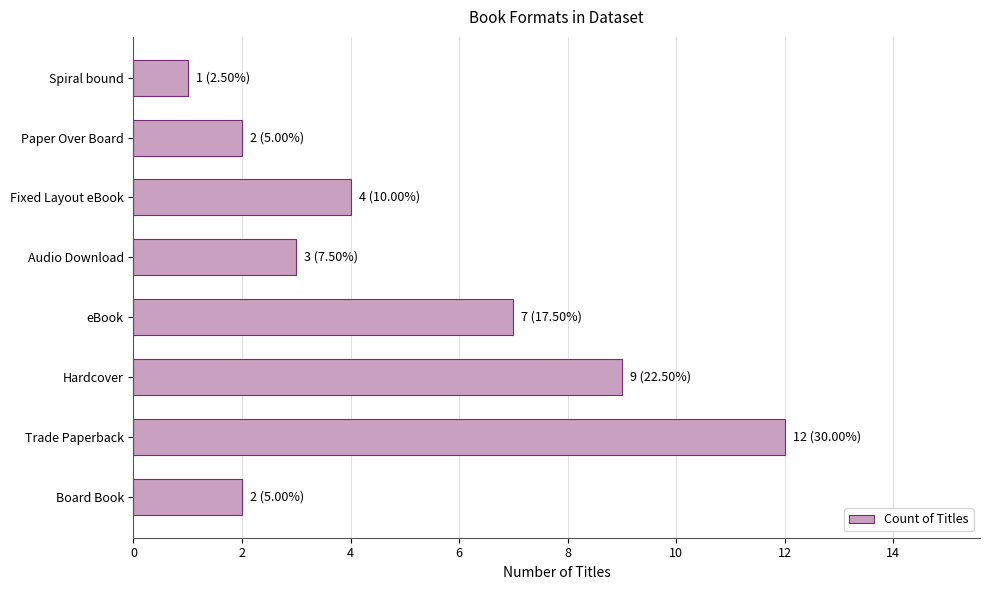

Which label corresponds to the smallest value in the chart?

Spiral bound